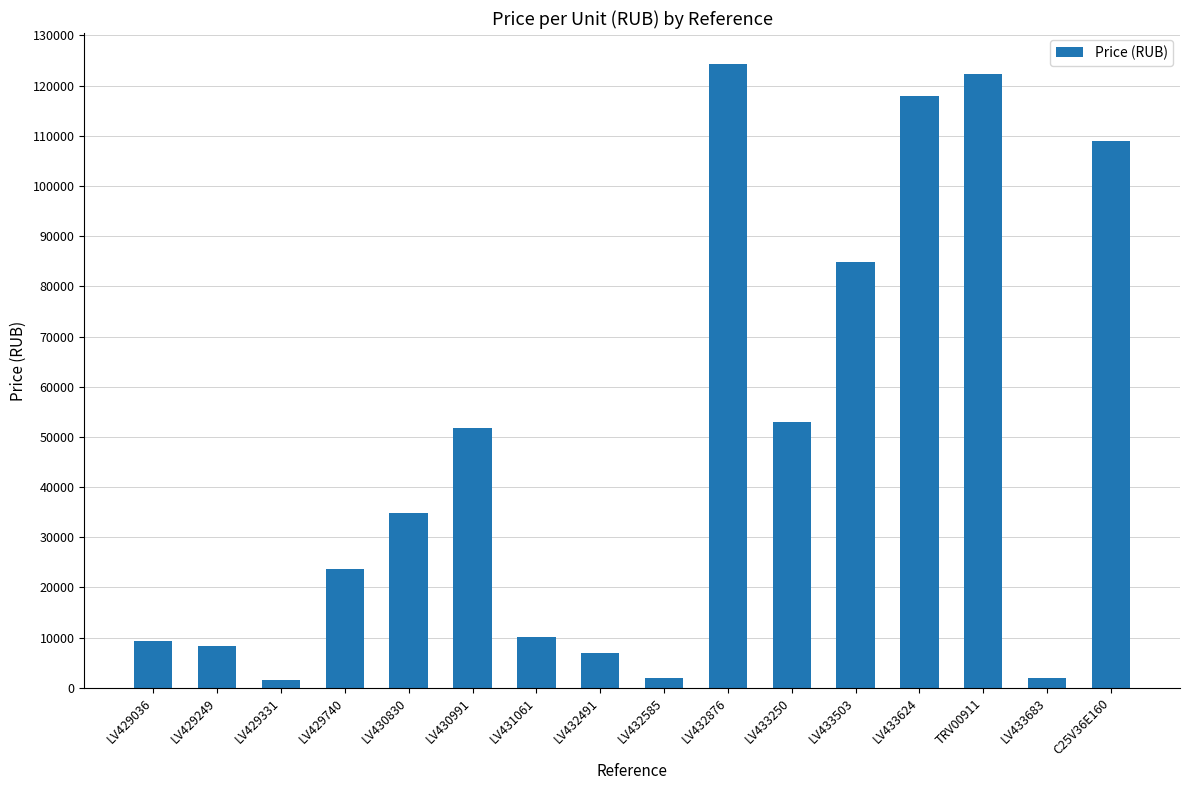

Is it true that the value at LV430830 is 46180.5?

False